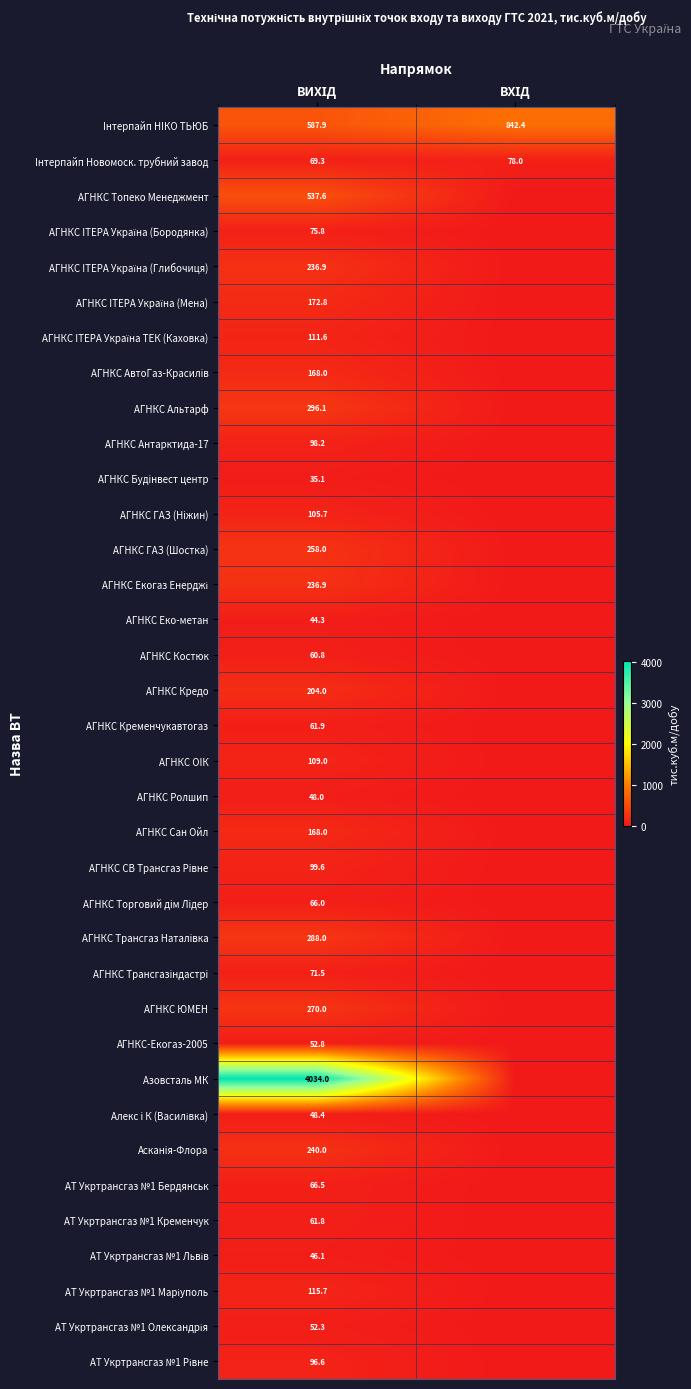

What is the average value of the Iнтерпайп Новомоск. трубний завод series?

73.7